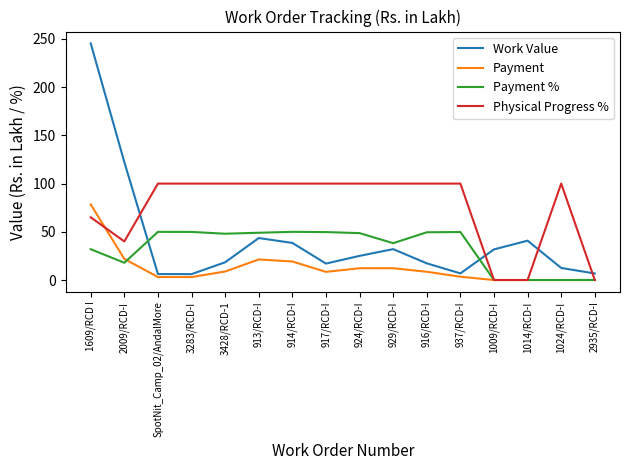

What is the greatest value displayed?

245.4